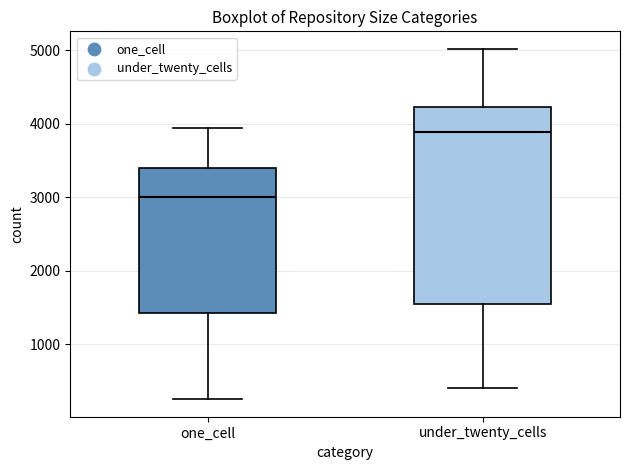

Where does the median line of the box for one_cell sit on the y-axis? The values are not printed on the chart, so give them approximately, as read against the axis.

3000